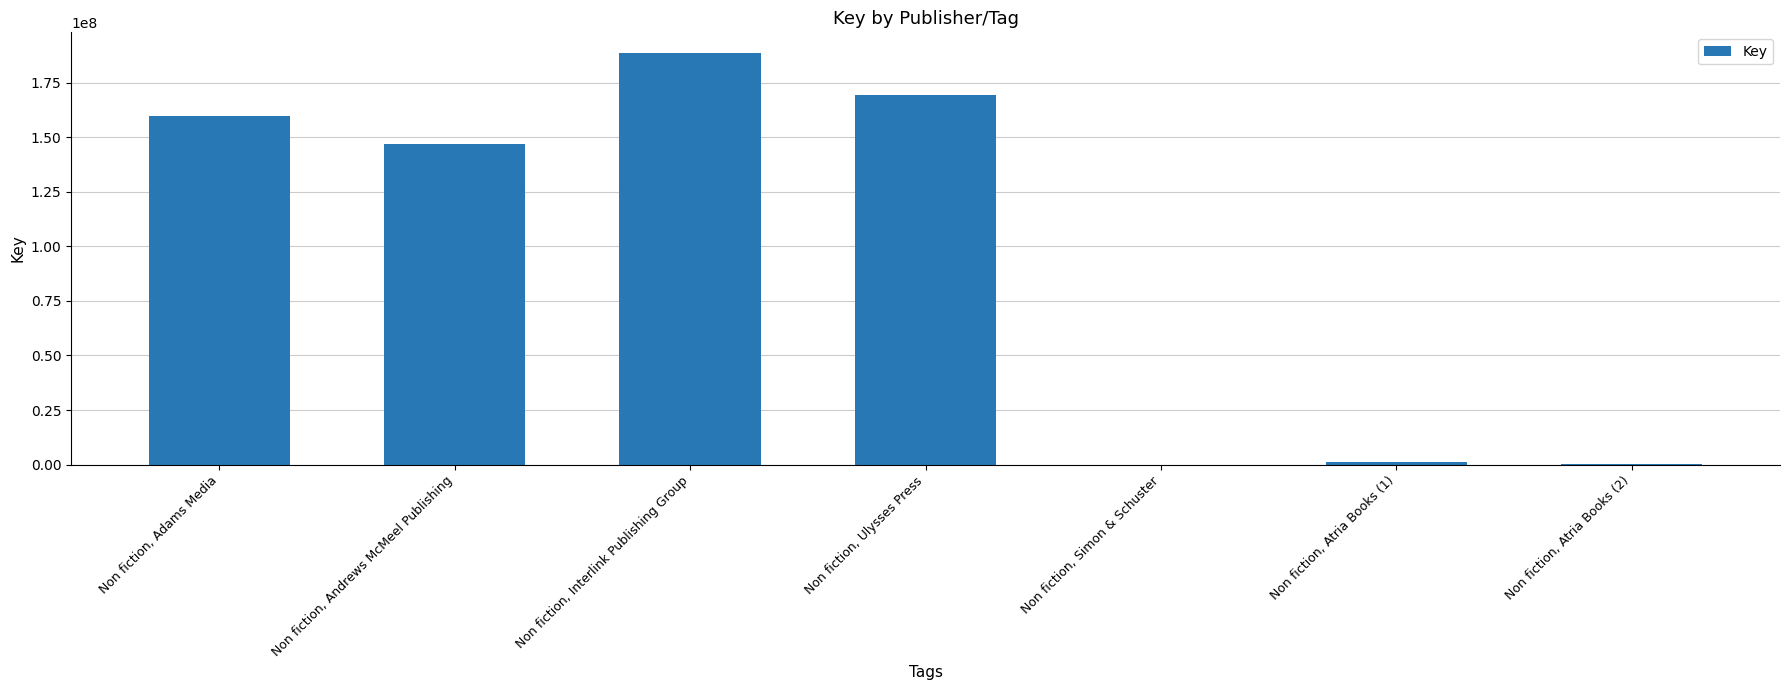

What is the change in value from Non fiction, Ulysses Press to Non fiction, Simon & Schuster?

-169077871